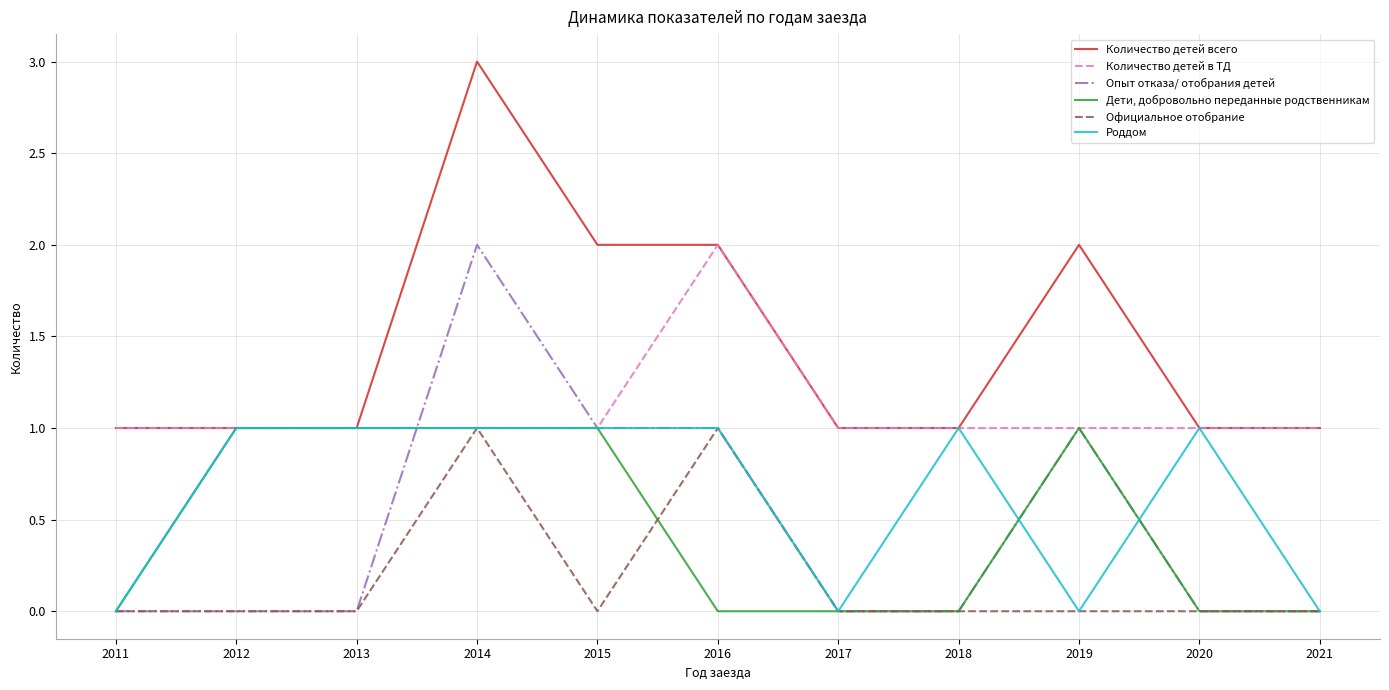

Which category has the highest value in the Количество детей в ТД series?

2016